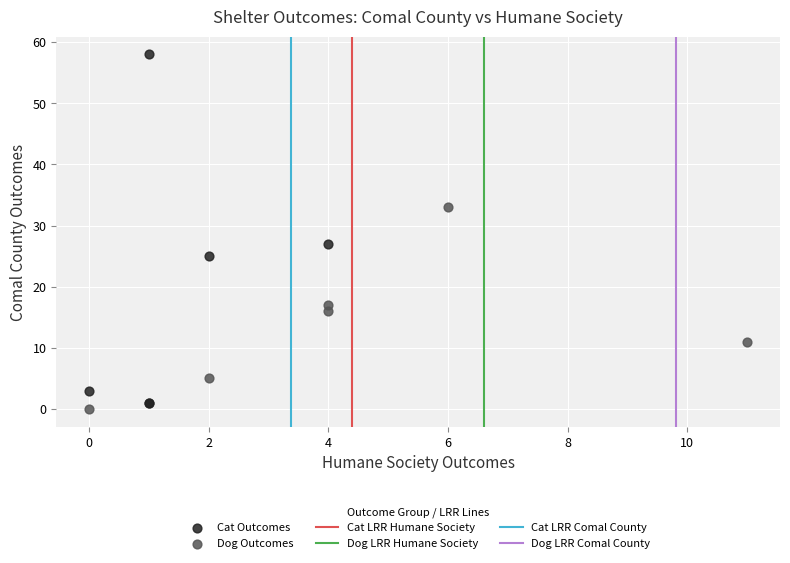

Which series contains the highest Y value?

Cat Outcomes